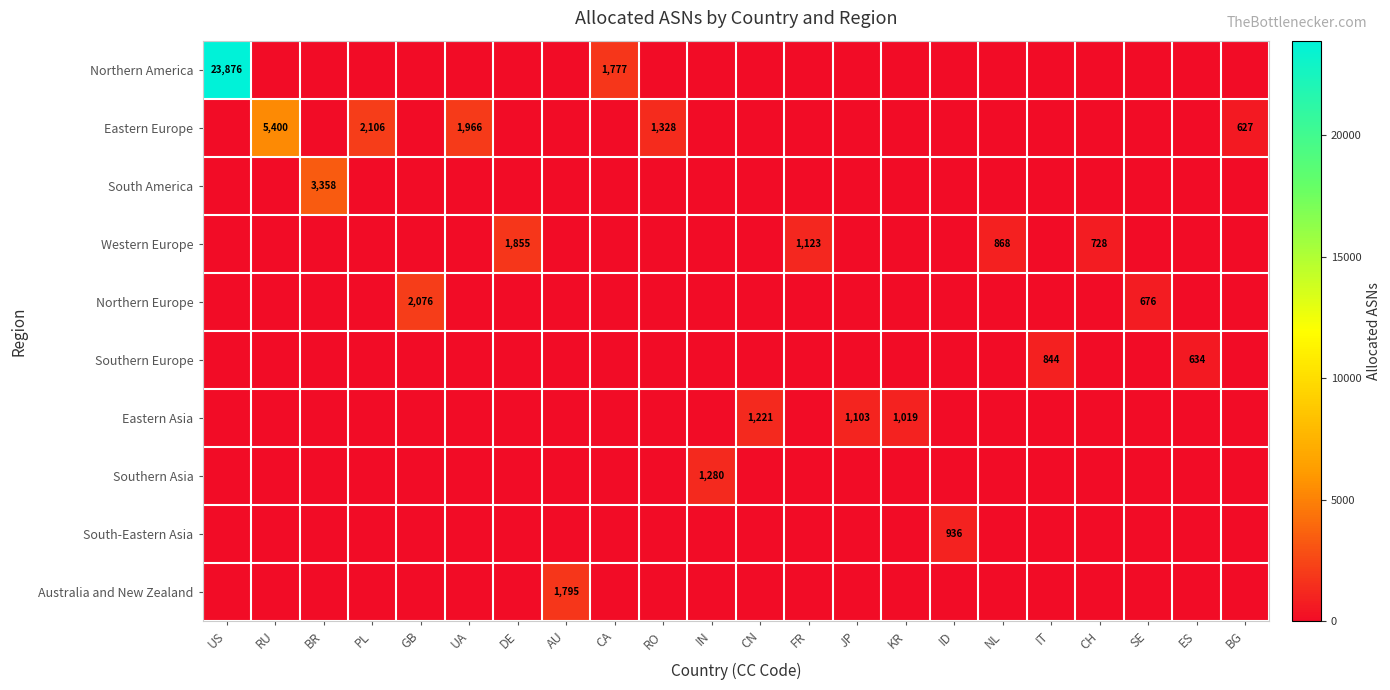

Which series has the largest range (max minus min)?

Northern America